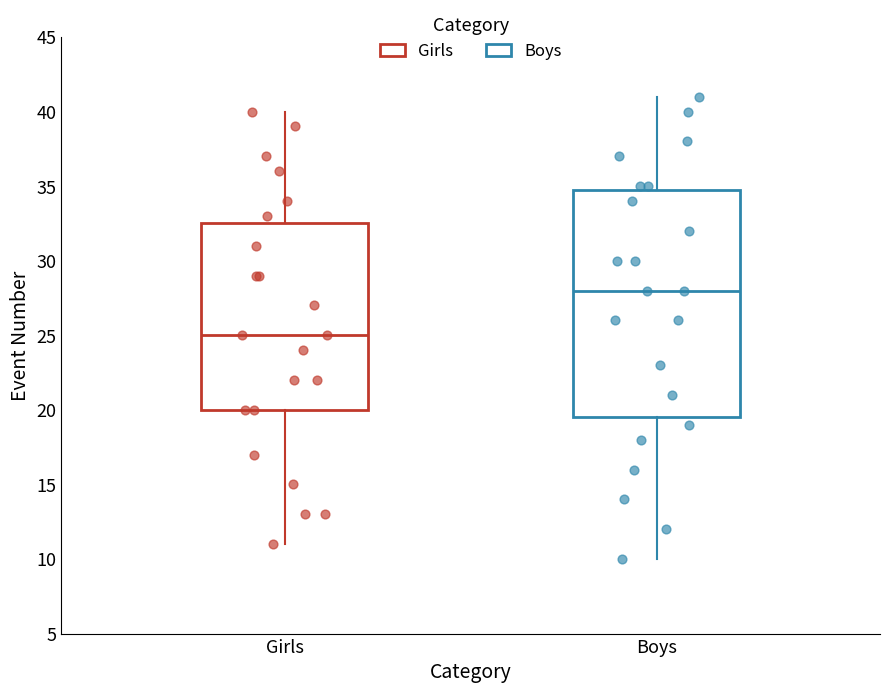

Where does the lower whisker of the box for Girls end on the y-axis? The values are not printed on the chart, so give them approximately, as read against the axis.

11.0